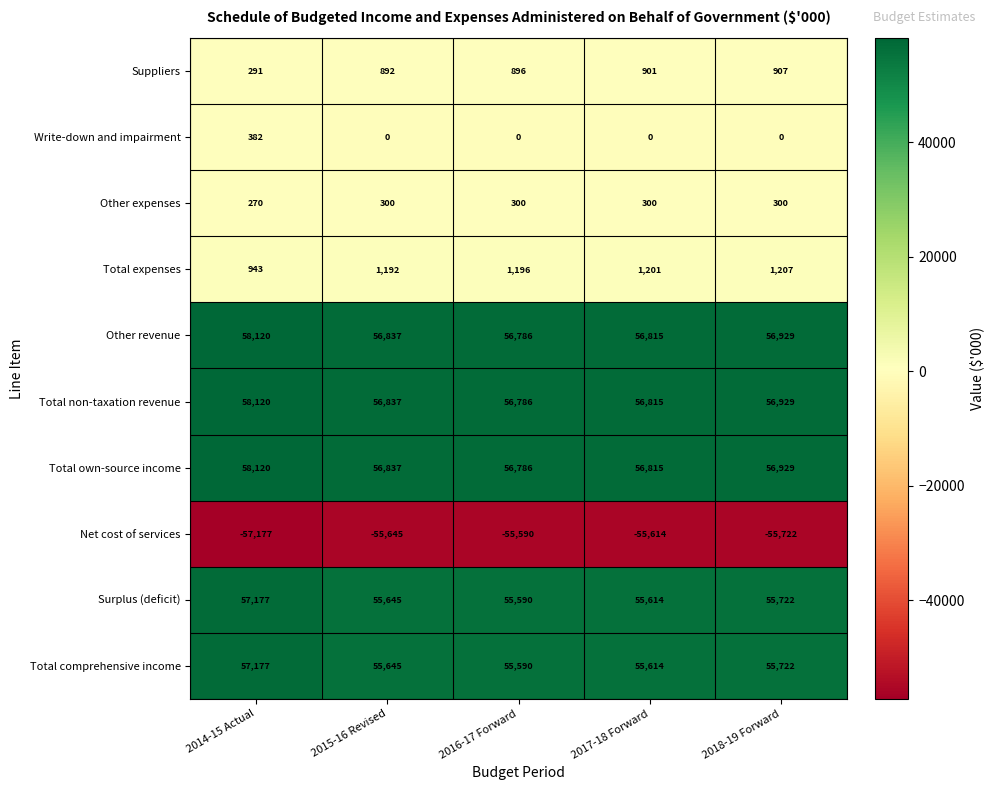

What is the difference between the maximum and second lowest values in the Write-down and impairment series?

382